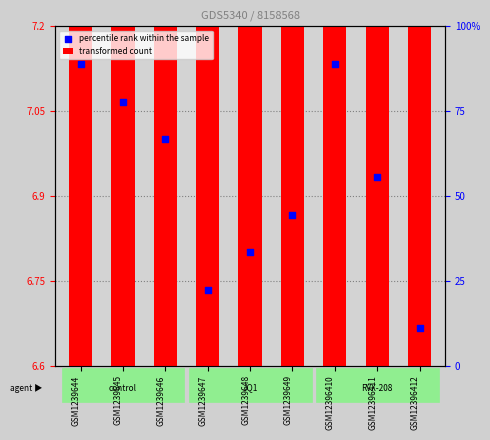

Which series contains the highest Y value?

transformed count